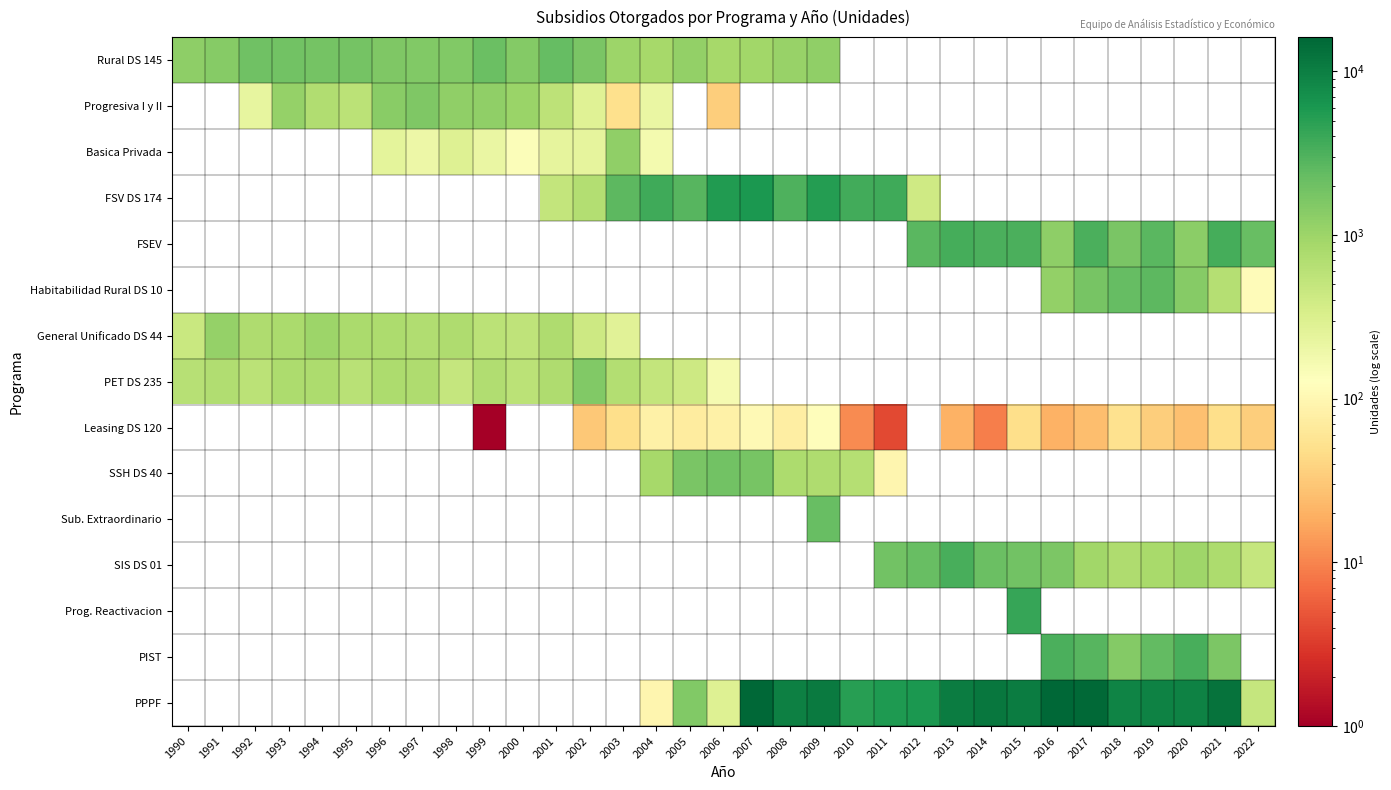

How many series are shown in this chart?

15